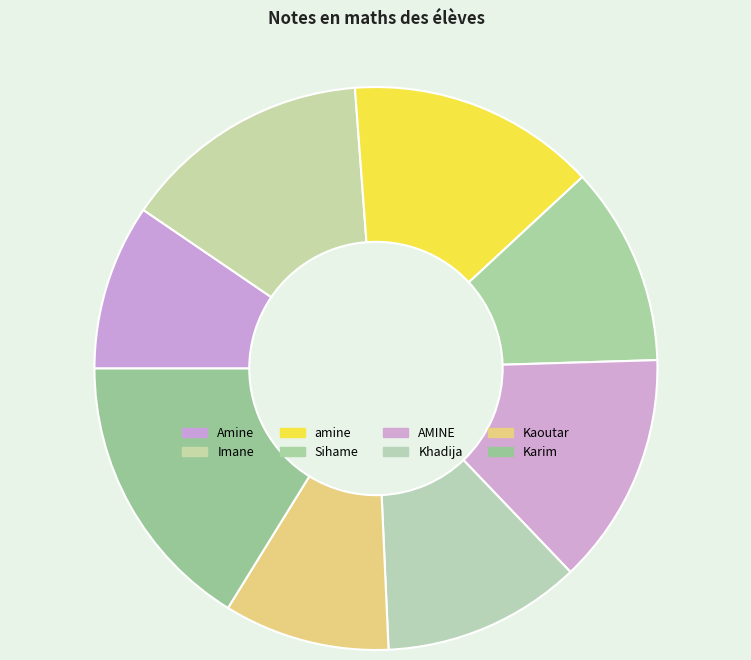

How many segments does this pie chart have?

8